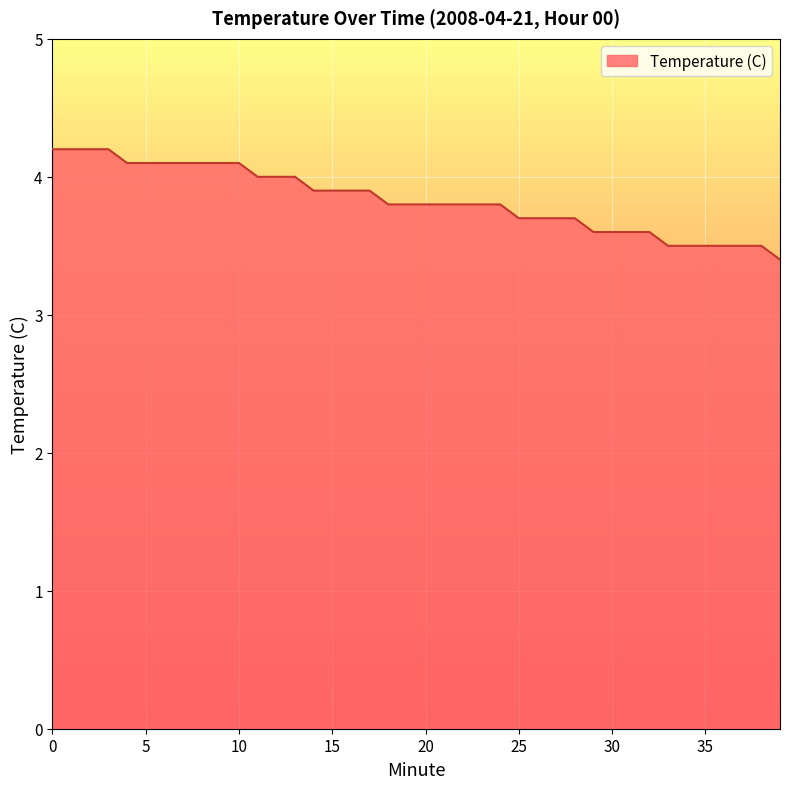

What is the maximum value shown in the chart?

4.2